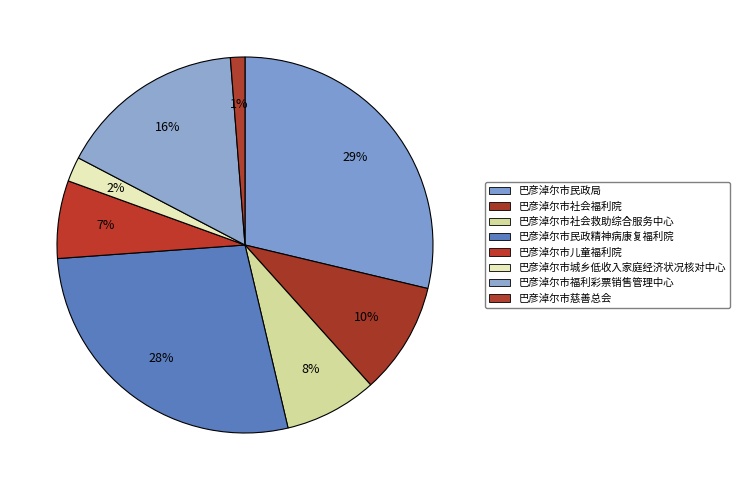

Rank the categories by value from highest to lowest.

巴彦淖尔市民政局, 巴彦淖尔市民政精神病康复福利院, 巴彦淖尔市福利彩票销售管理中心, 巴彦淖尔市社会福利院, 巴彦淖尔市社会救助综合服务中心, 巴彦淖尔市儿童福利院, 巴彦淖尔市城乡低收入家庭经济状况核对中心, 巴彦淖尔市慈善总会